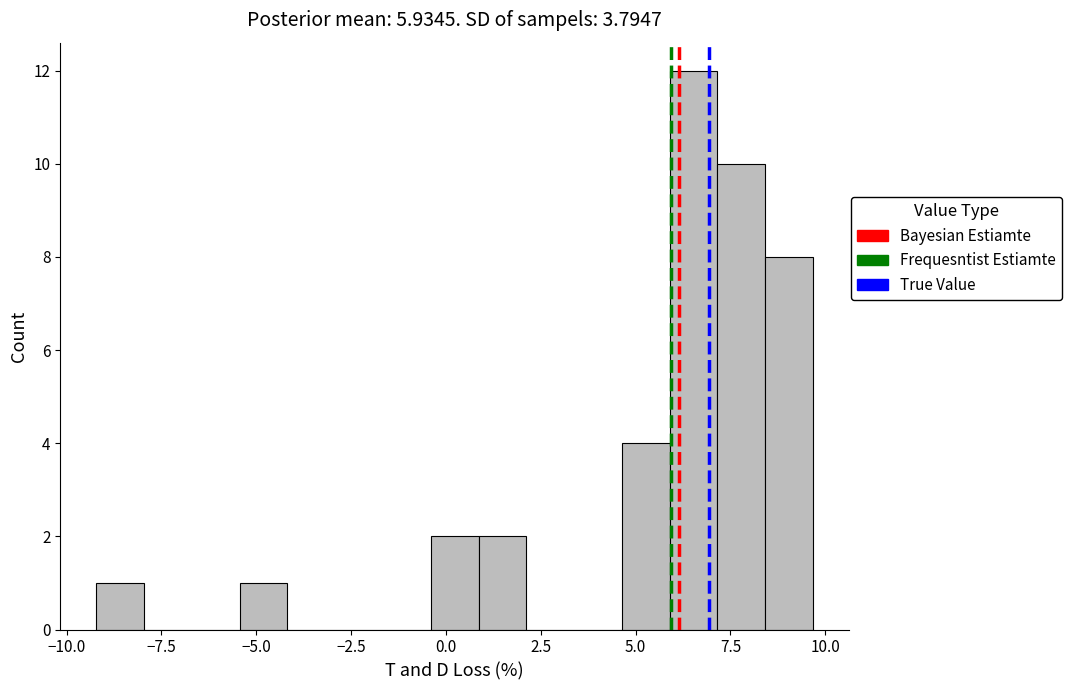

Around what value on the x-axis is the tallest bar? Give the approximate position of its centre, as read against the axis.

6.5